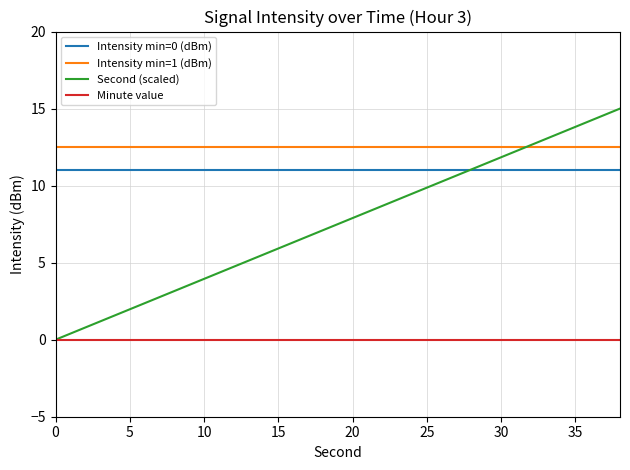

Does the chart have visible grid lines?

Yes